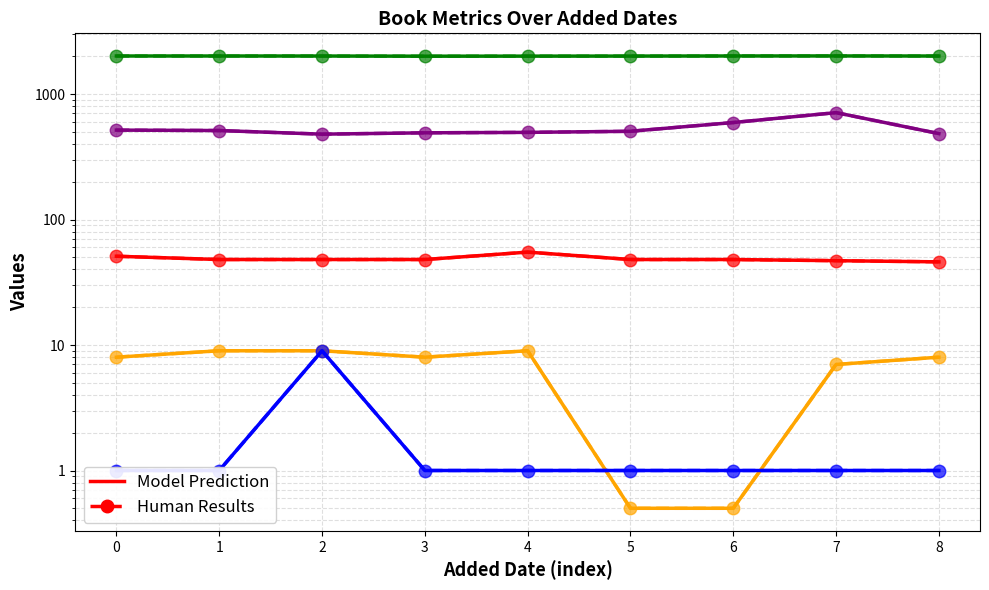

True or false: id and pages intersect in this chart.

False